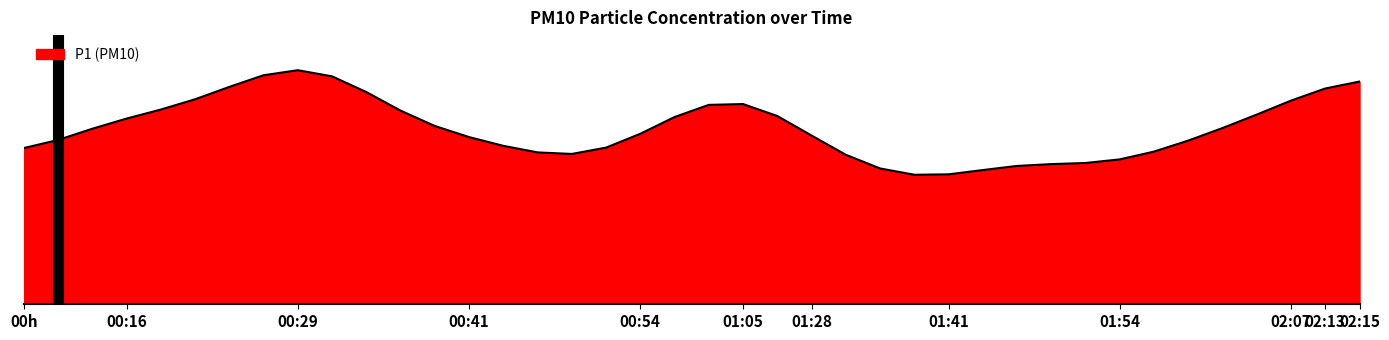

What is the difference between the maximum and minimum values?

7.7